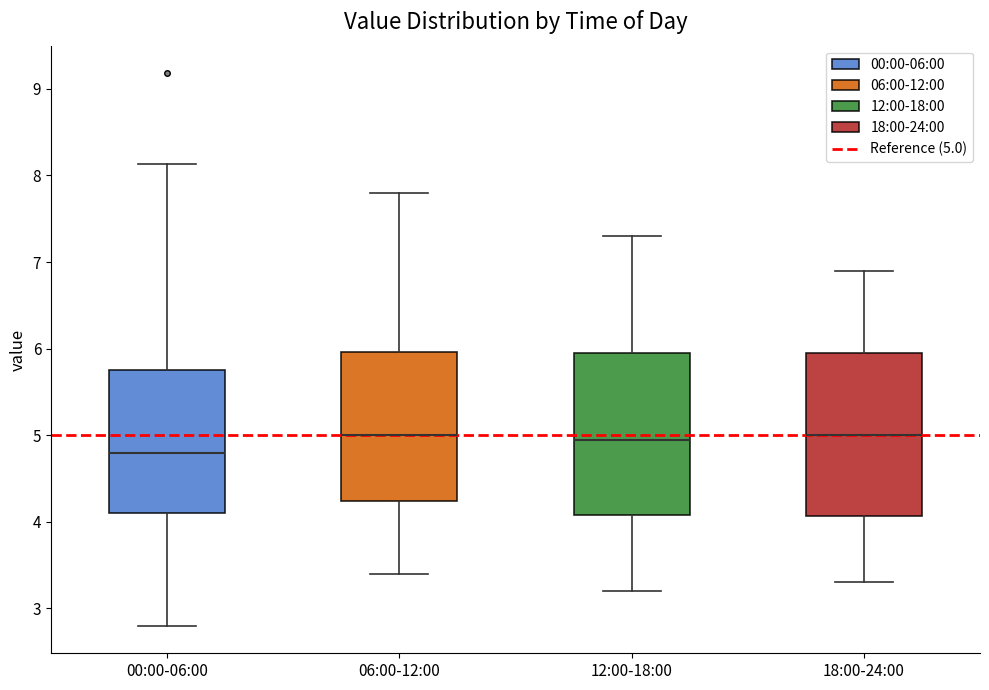

Which box's median line is the lowest?

00:00-06:00